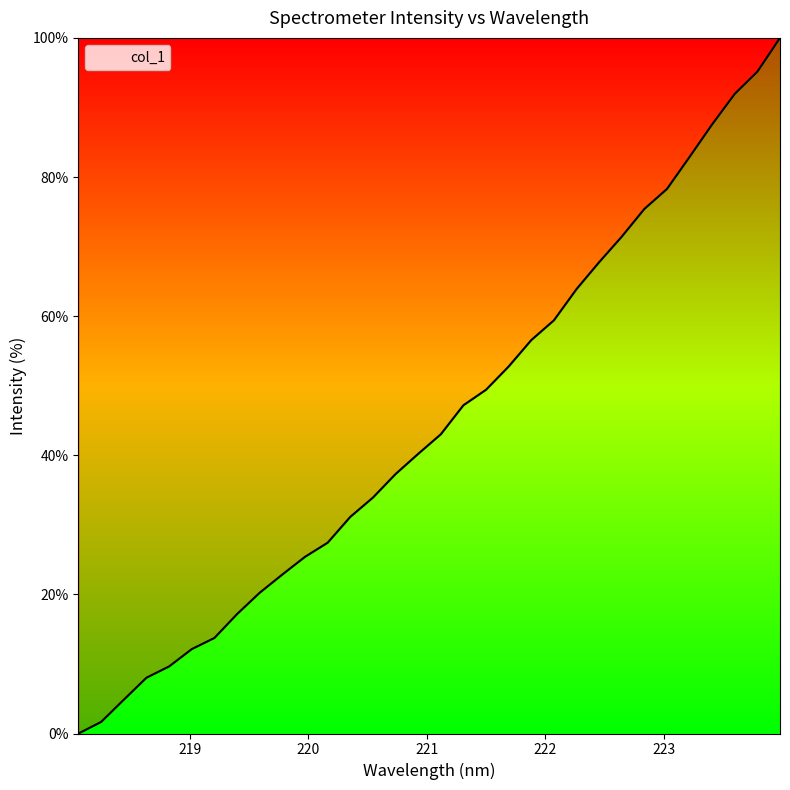

What is the difference between the maximum and minimum values?

100.0